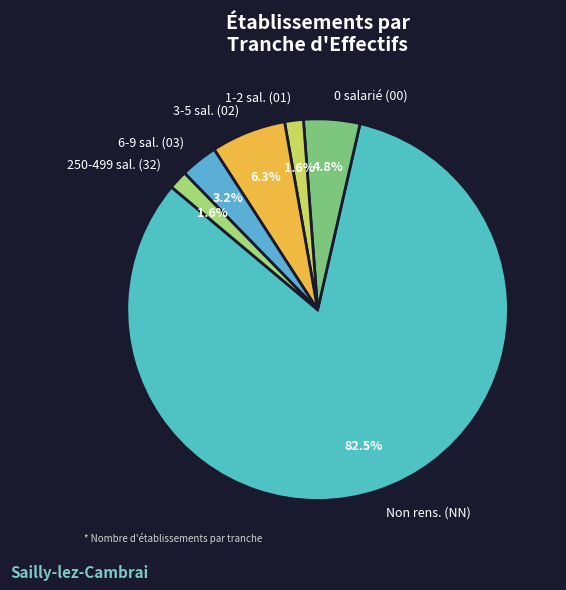

Which has a higher value, 250-499 sal. (32) or 3-5 sal. (02)?

3-5 sal. (02)